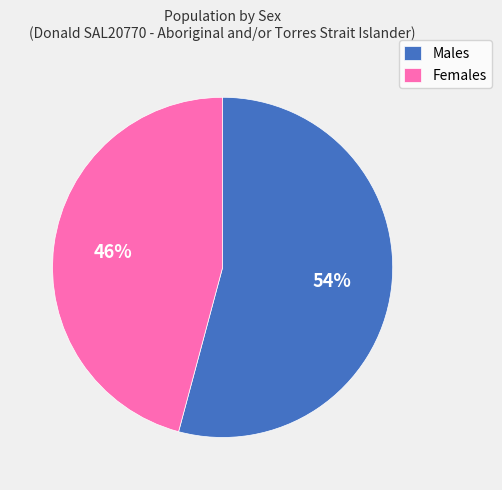

How many segments does this pie chart have?

2